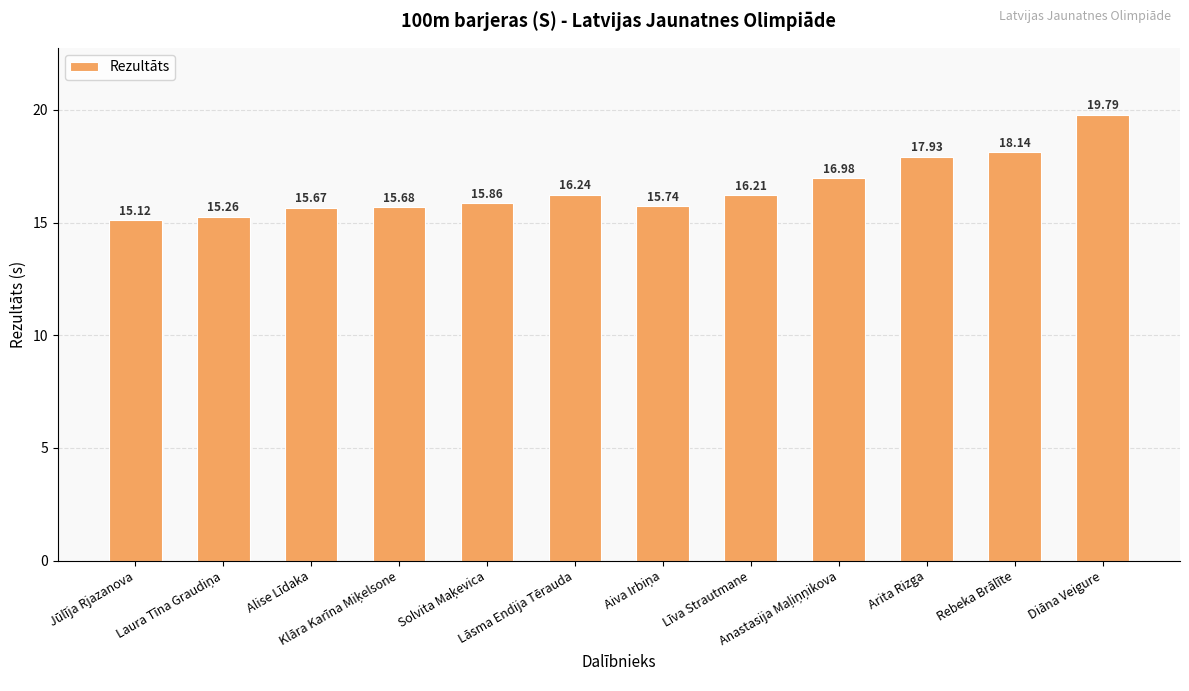

What is the difference between the second highest and second lowest values?

2.9